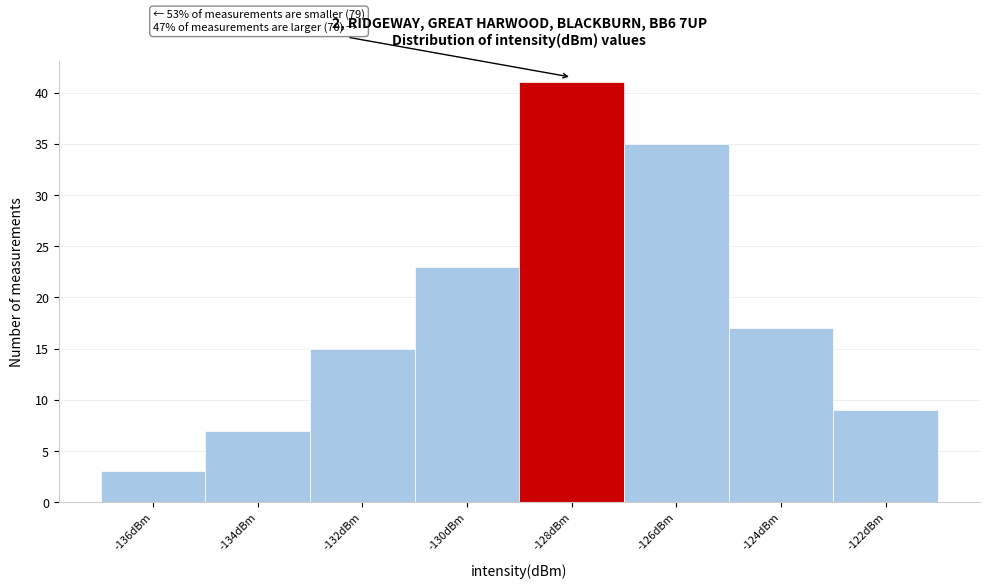

Reading right to left, list all the values displayed in this chart.

-122dBm=9	-124dBm=17	-126dBm=35	-128dBm=41	-130dBm=23	-132dBm=15	-134dBm=7	-136dBm=3